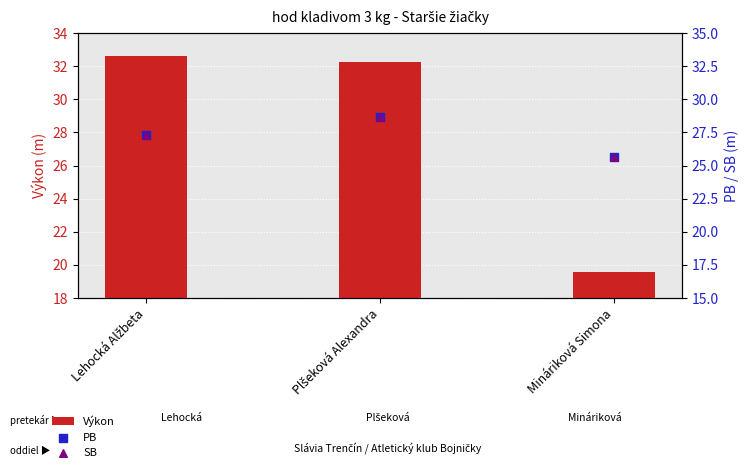

Which series has the widest spread of Y values?

Výkon